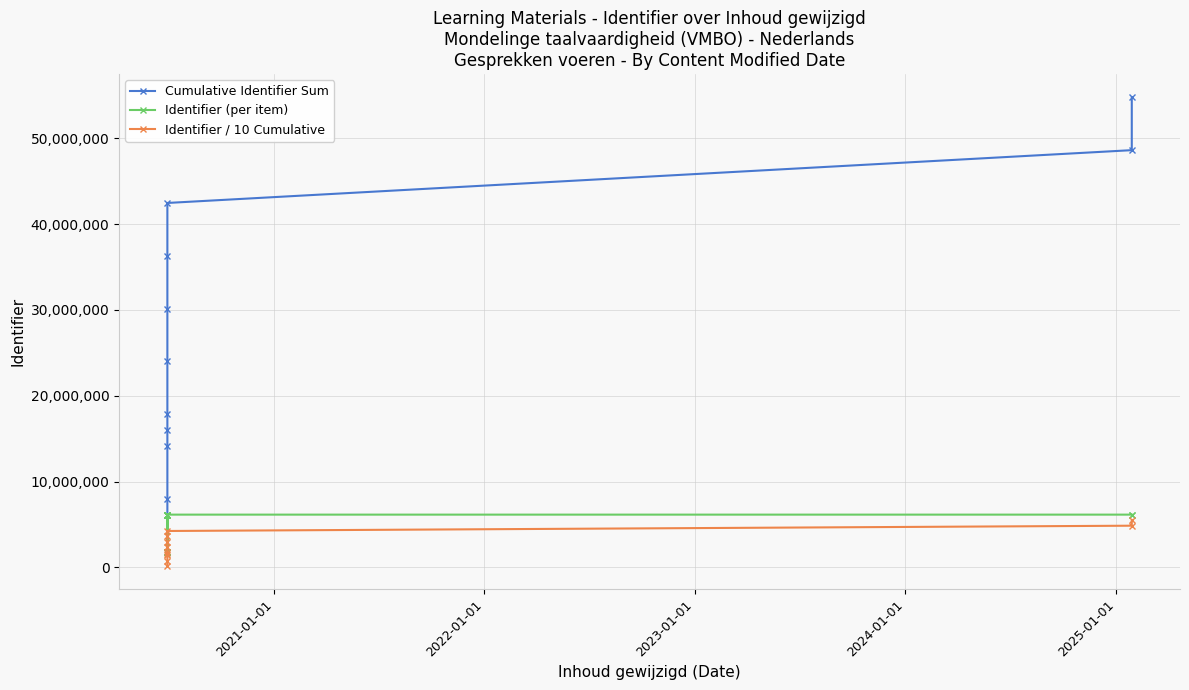

True or false: Identifier (per item) and Identifier / 10 Cumulative intersect in this chart.

False